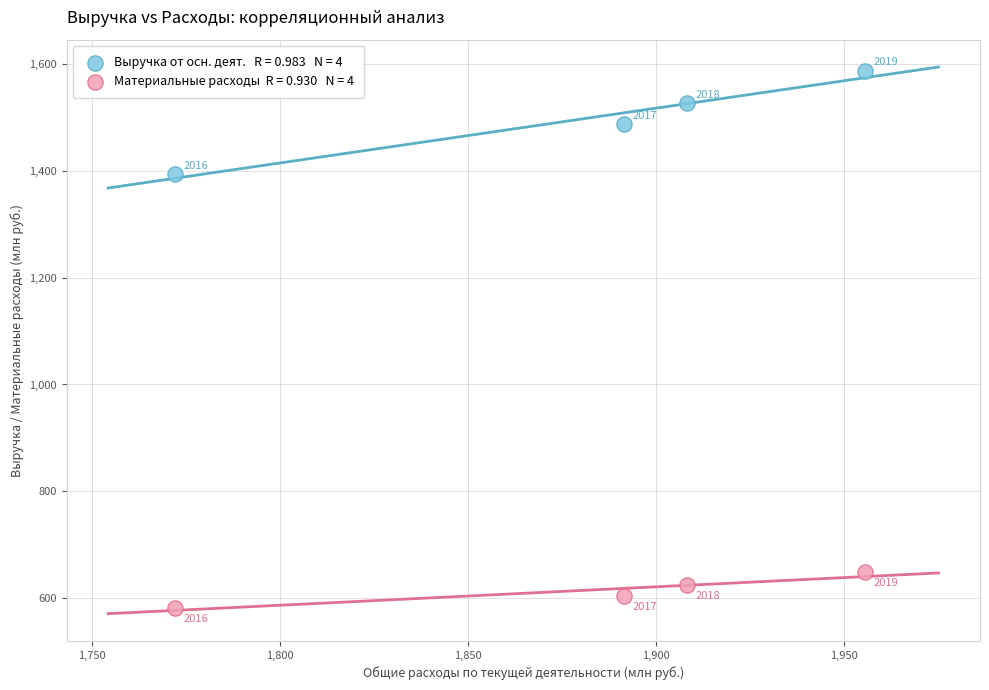

Across all data points, what is the range of Y values (max minus min)?

1006.2